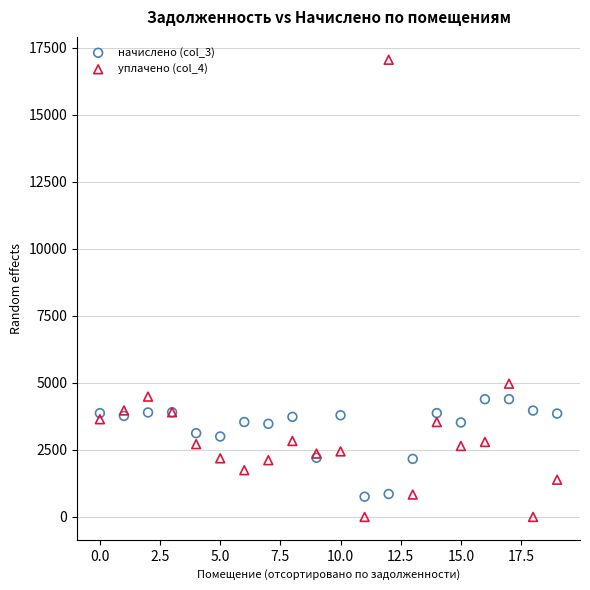

What are all the series names shown in the legend?

начислено (col_3), уплачено (col_4)